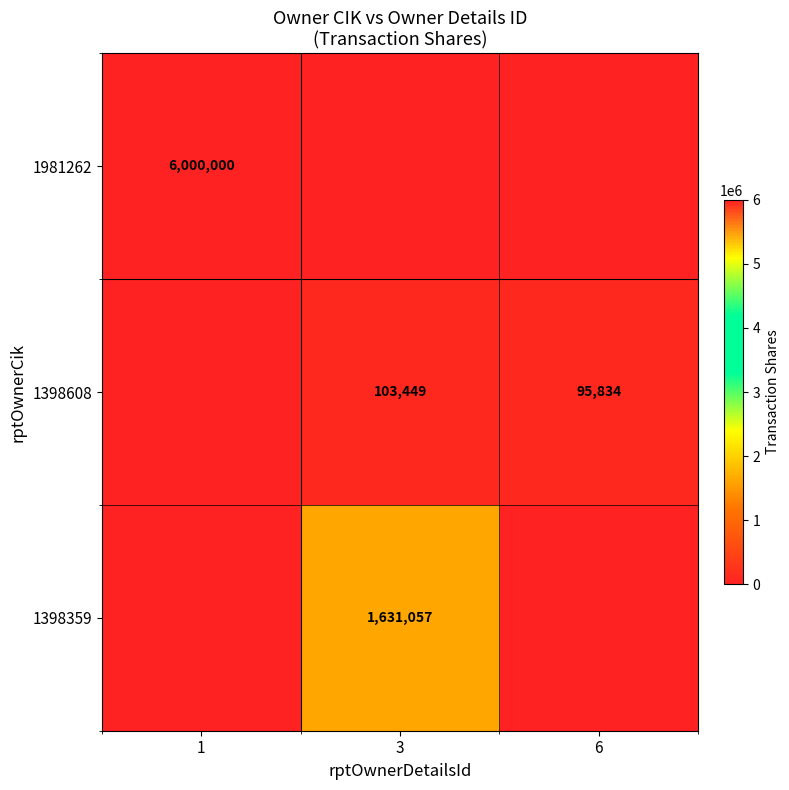

The 1981262 series shows 6000000 at 1. True or false?

True